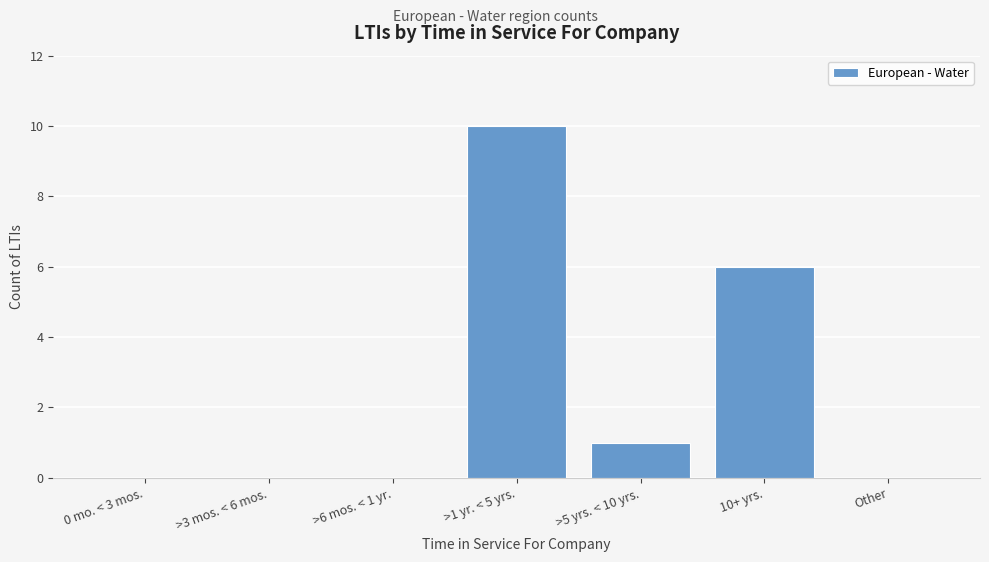

Reading right to left, what are all the values shown in this chart?

Other=0	10+ yrs.=6	>5 yrs. < 10 yrs.=1	>1 yr. < 5 yrs.=10	>6 mos. < 1 yr.=0	>3 mos. < 6 mos.=0	0 mo. < 3 mos.=0